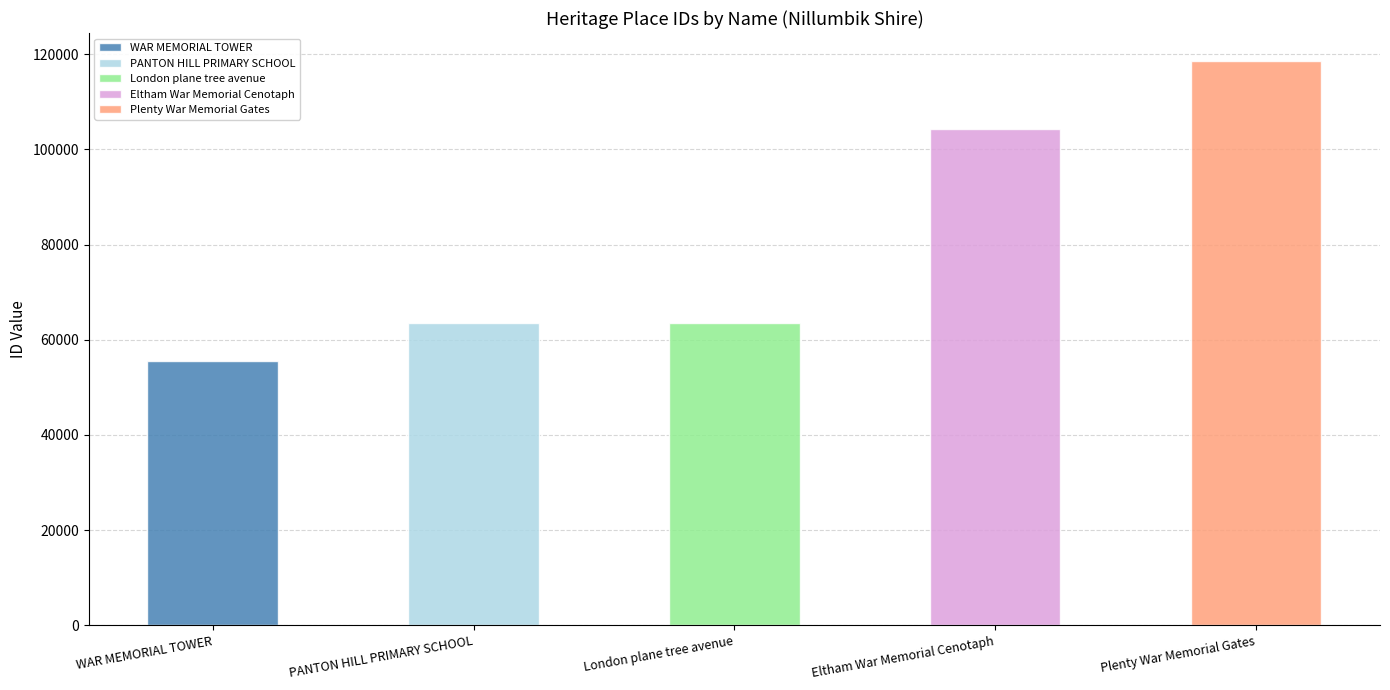

Reading left to right, list all the values displayed in this chart.

55592	63458	63576	104273	118531